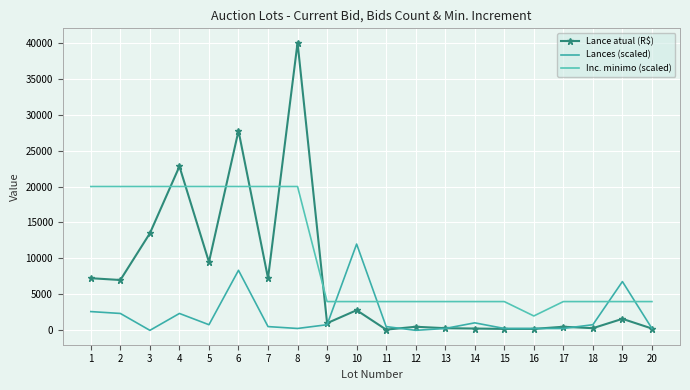

True or false: Inc. minimo (scaled) has a value of 4000.0 at 17.

True